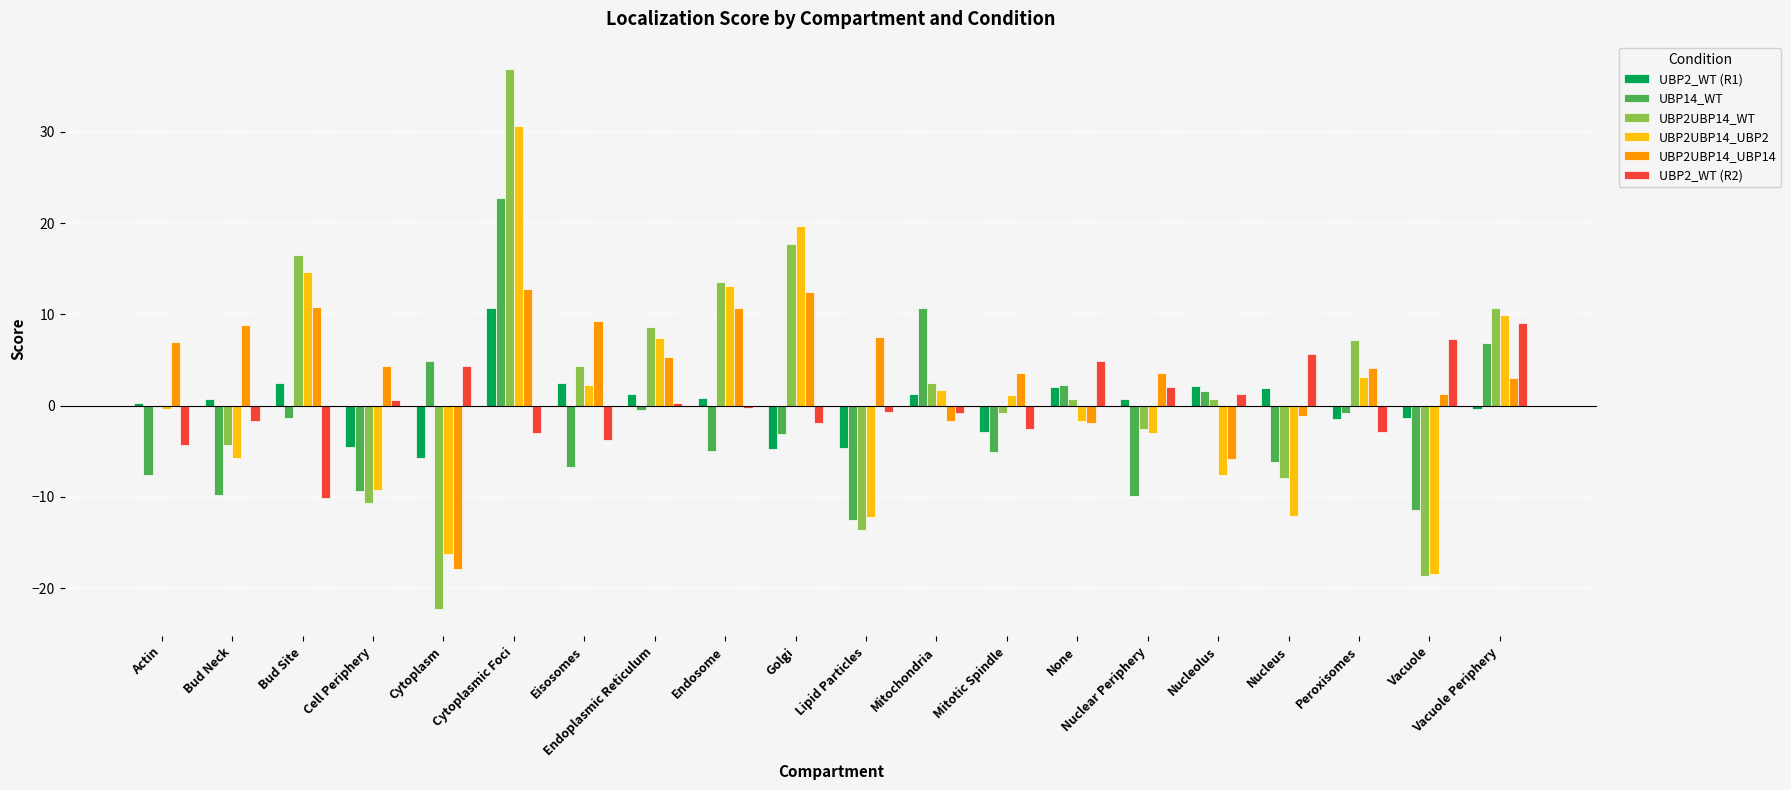

At which label does UBP2UBP14_UBP2 first exceed 1?

Bud Site